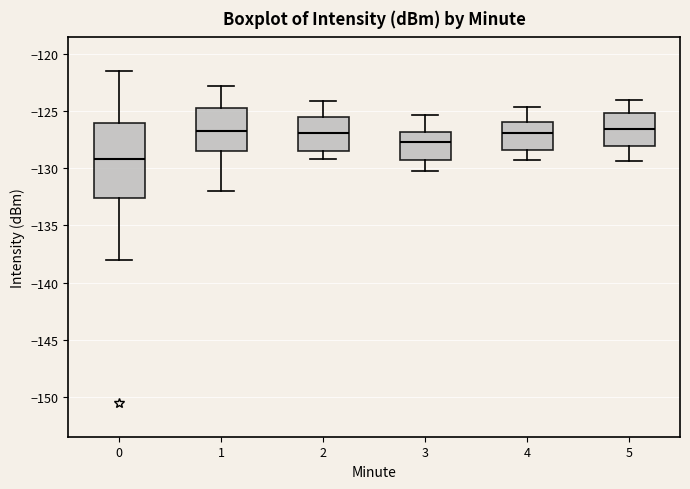

Where does the lower whisker of the box at x = 4 end on the y-axis? The values are not printed on the chart, so give them approximately, as read against the axis.

-129.5